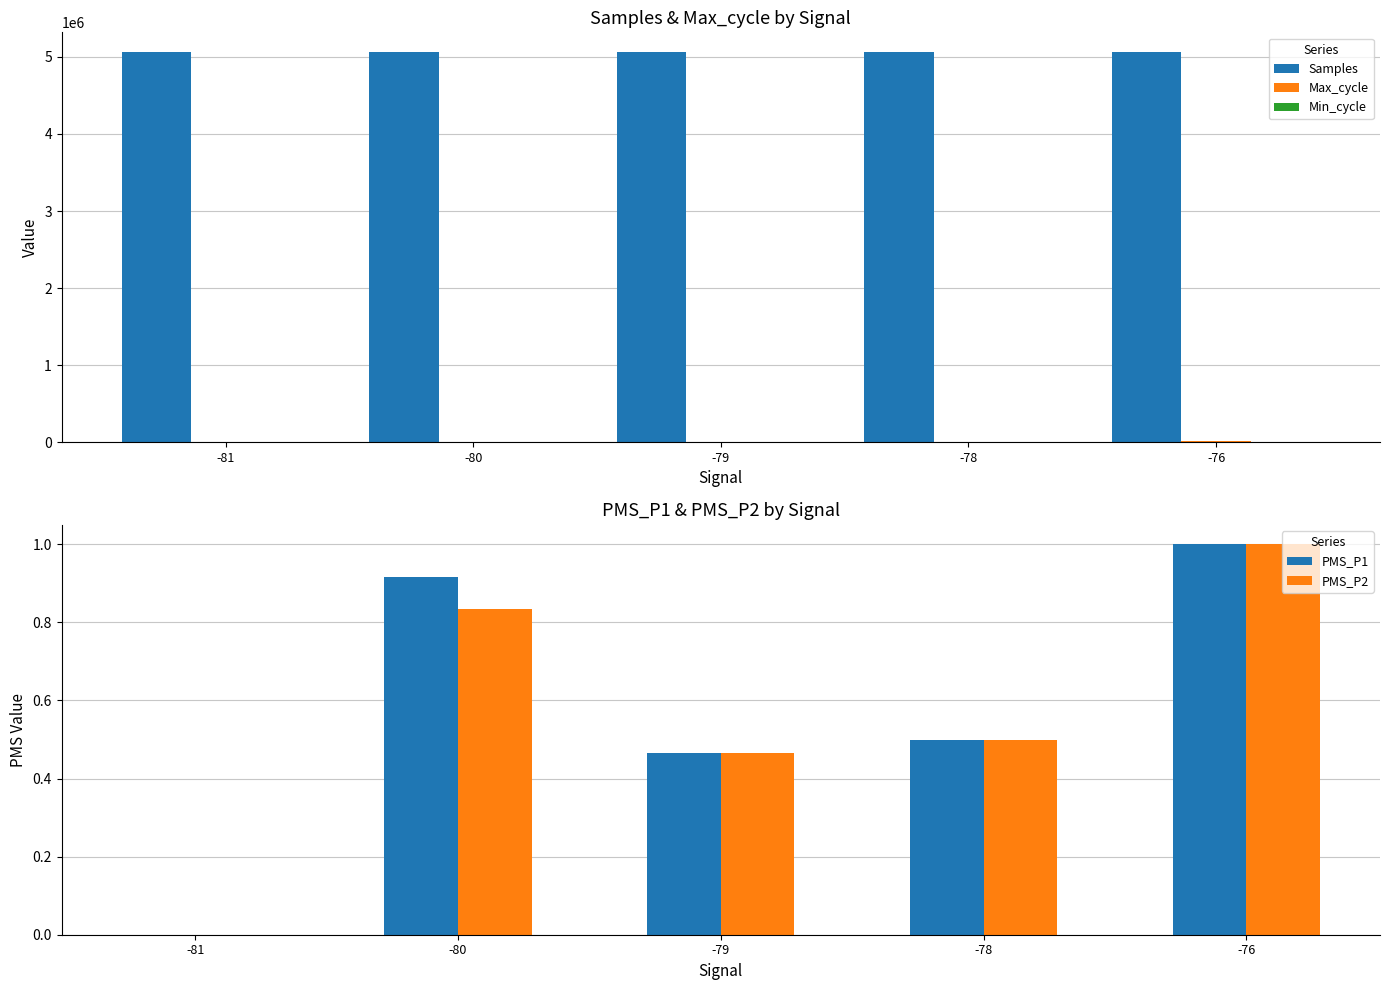

What is the spread (max minus min) of values at -78?

5057278.2